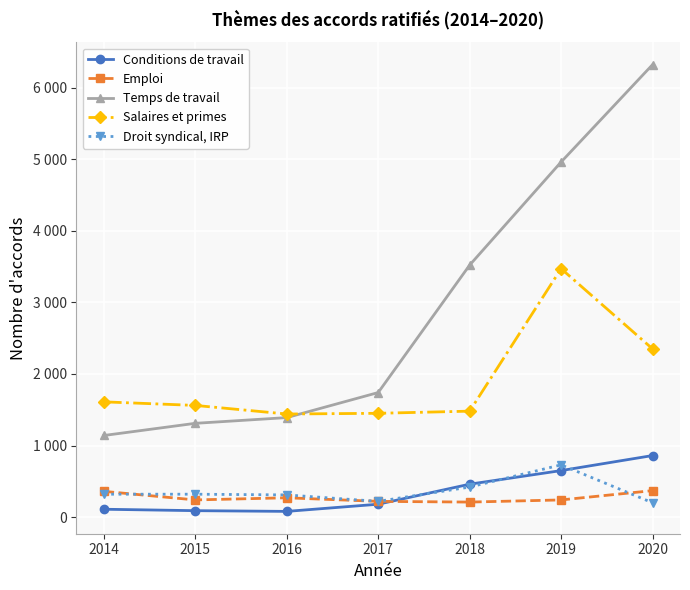

What is the sum of all Temps de travail values?

20380